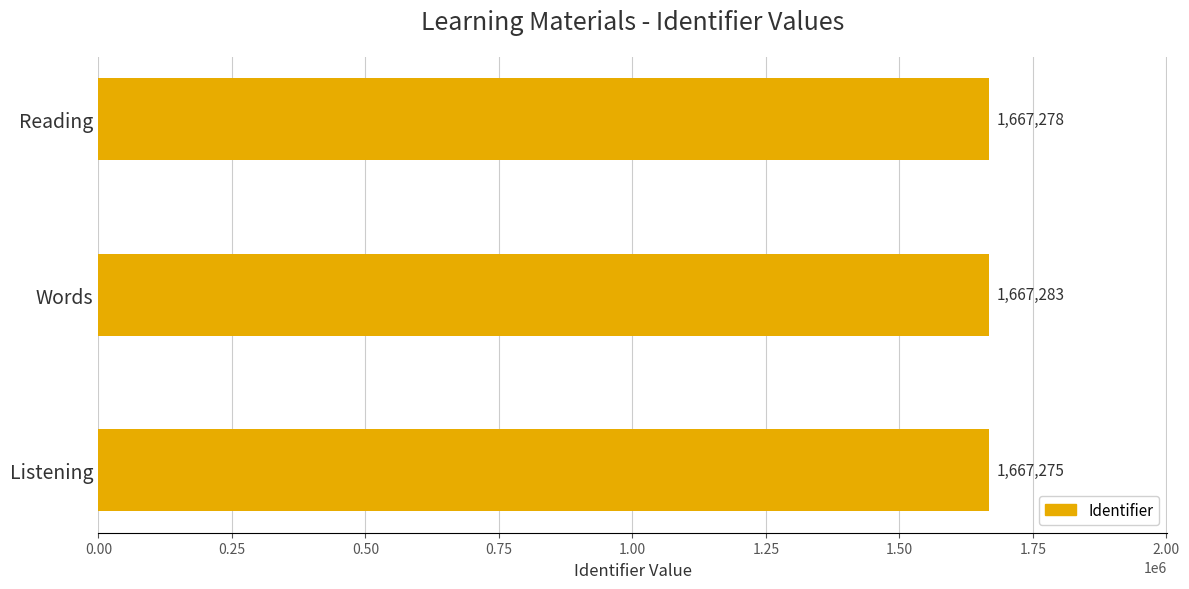

What is the sum of all values?

5001836